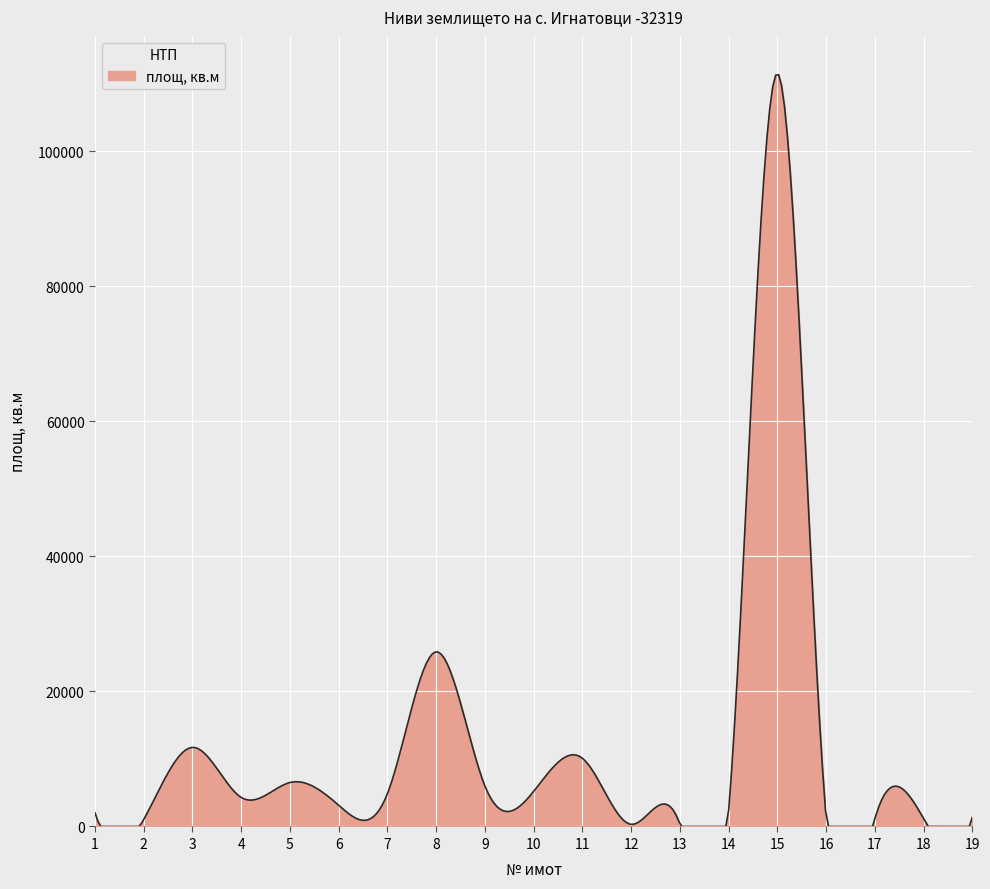

What is the greatest value displayed?

111308.3